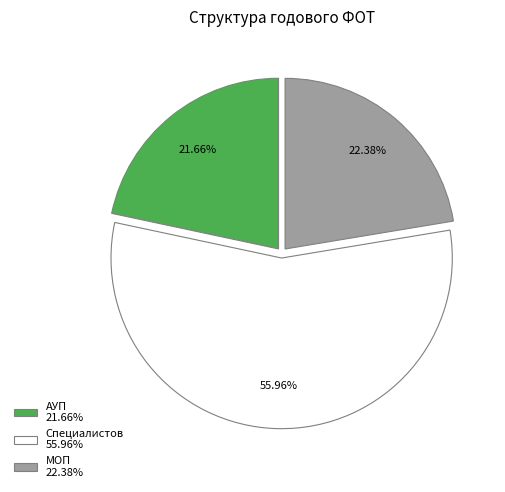

What portion of the pie excludes АУП?

78.3%